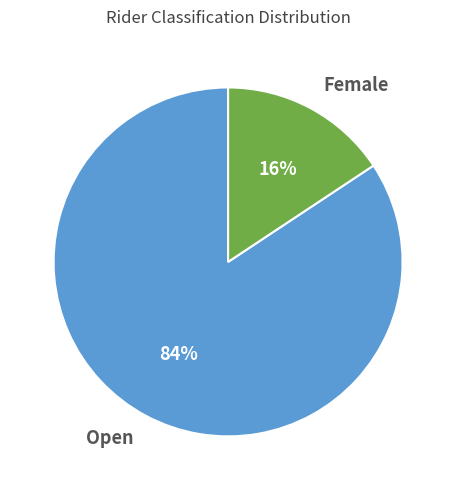

To the nearest percent, what is the average slice percentage?

50%